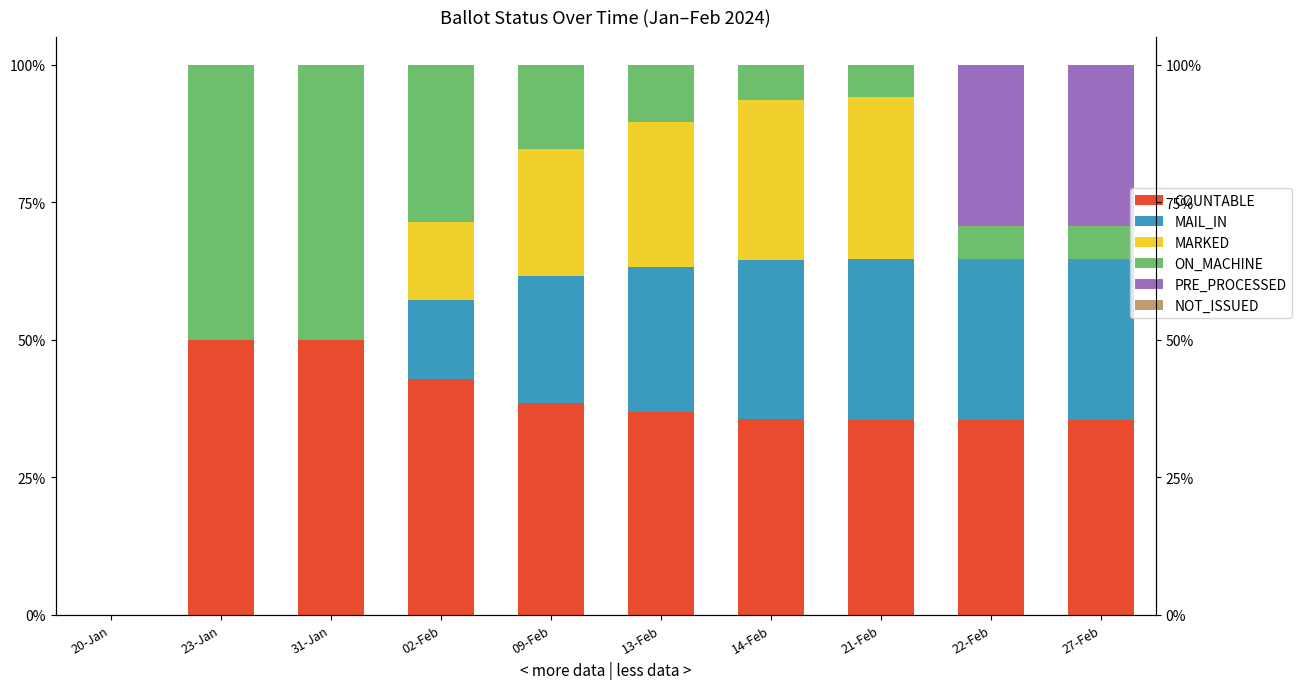

Which has a higher value, 22-Feb or 20-Jan?

22-Feb